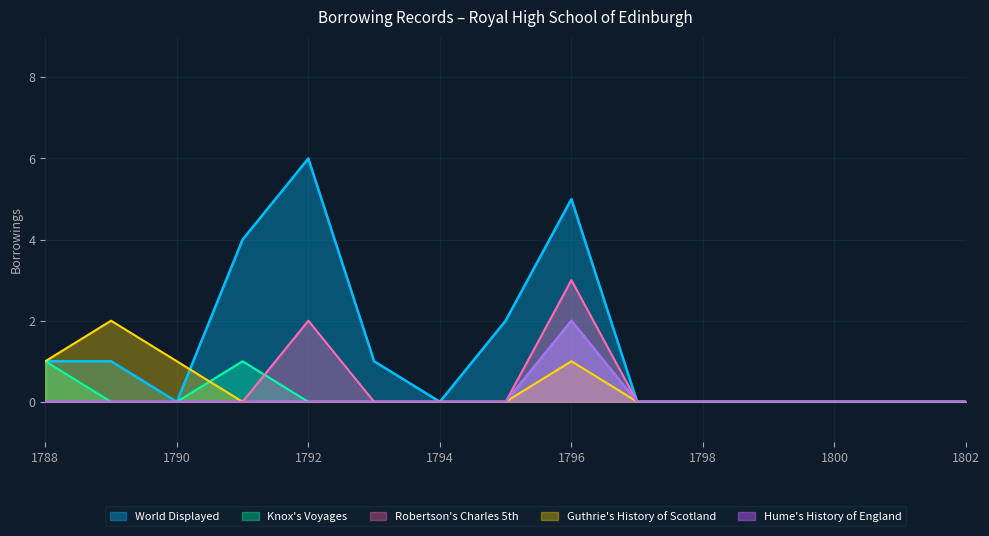

Which series has the largest total across all categories?

World Displayed